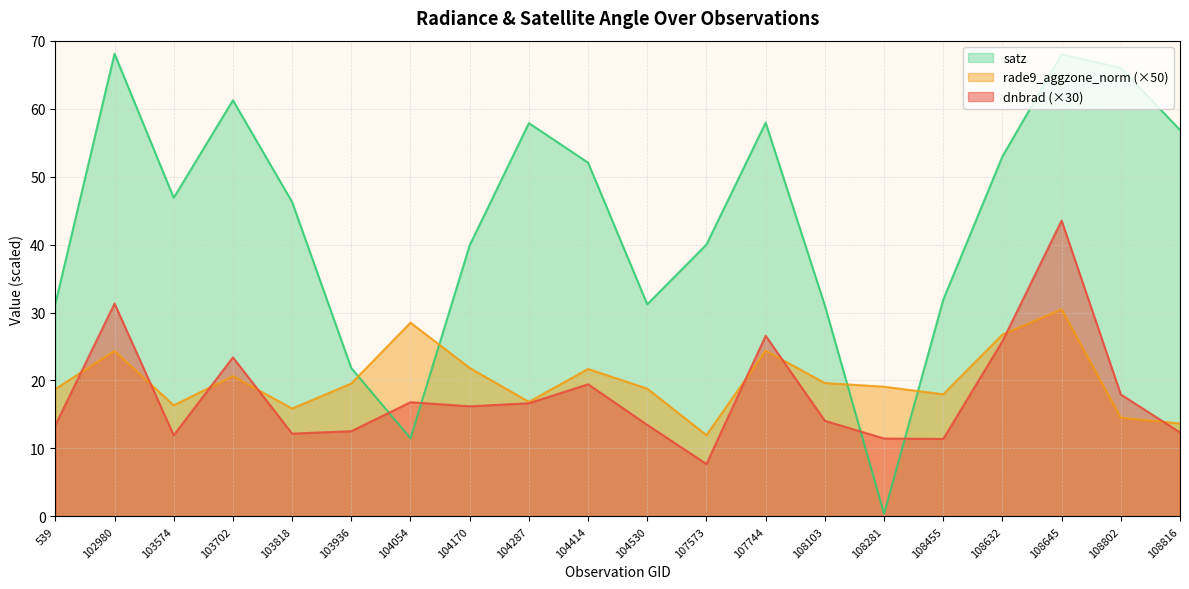

Between 104414 and 108281, which is larger?

104414